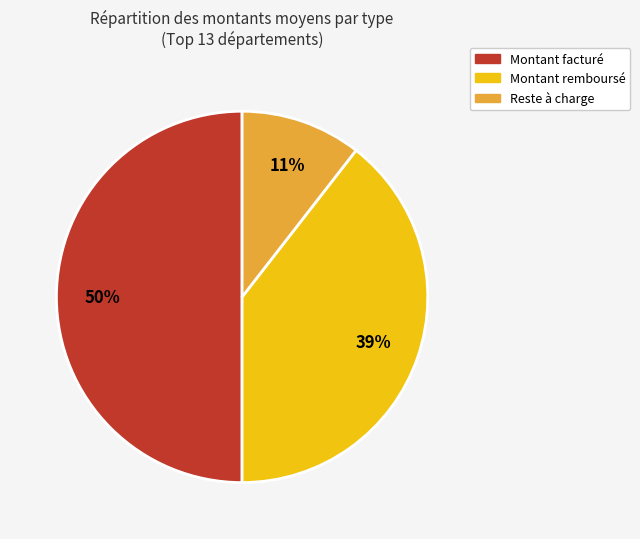

To the nearest percent, what is the difference between the largest and smallest slice percentages?

39%